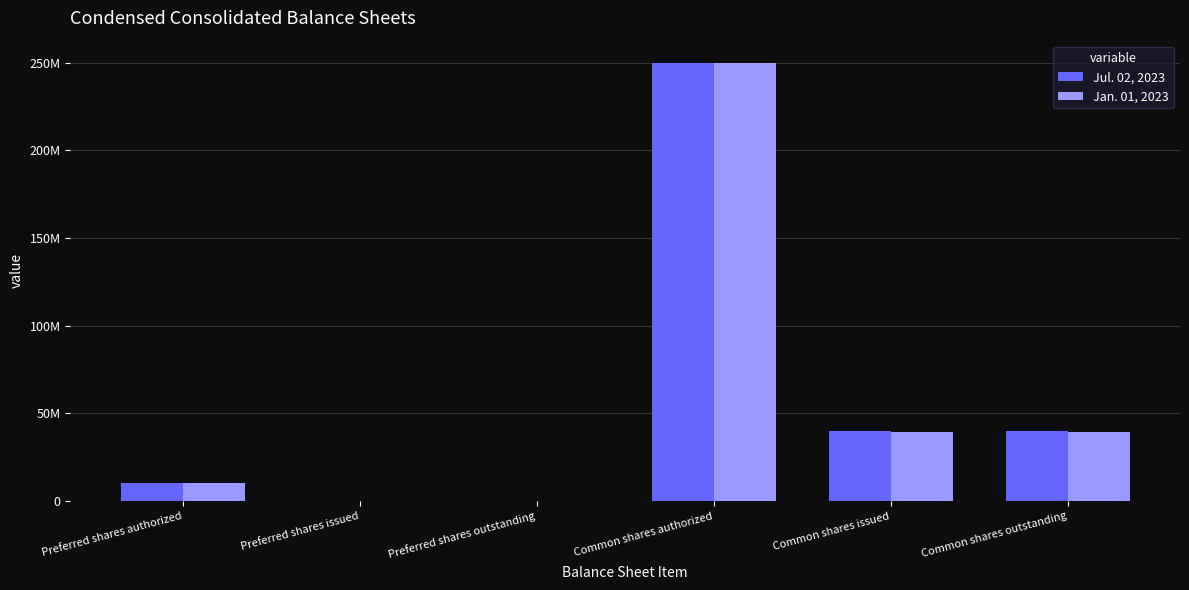

Does the chart contain stacked bars?

No